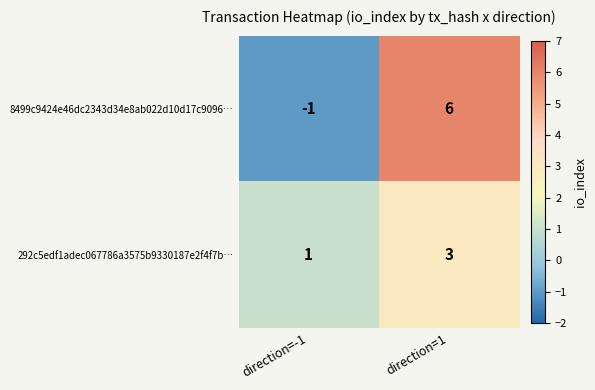

Is it true that 292c5edf1adec067786a3575b9330187e2f4f7b… equals 2 at direction=1?

False